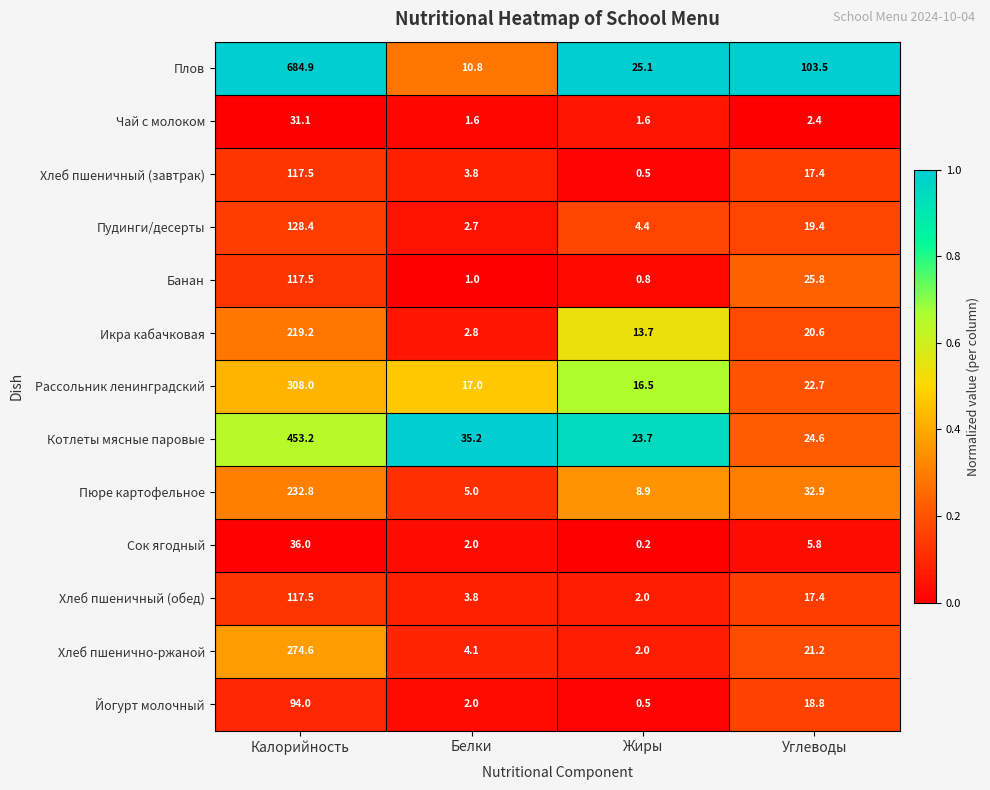

Which label corresponds to the largest value in the chart?

Калорийность